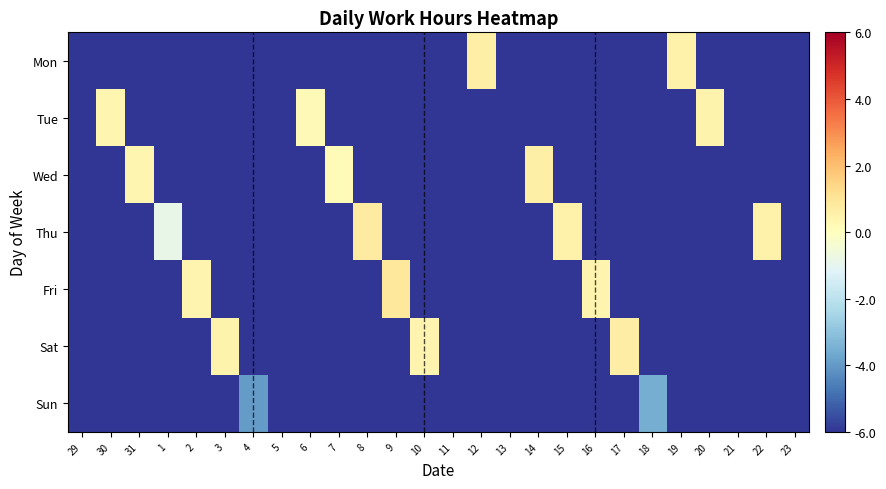

What is the smallest value displayed?

-13.2